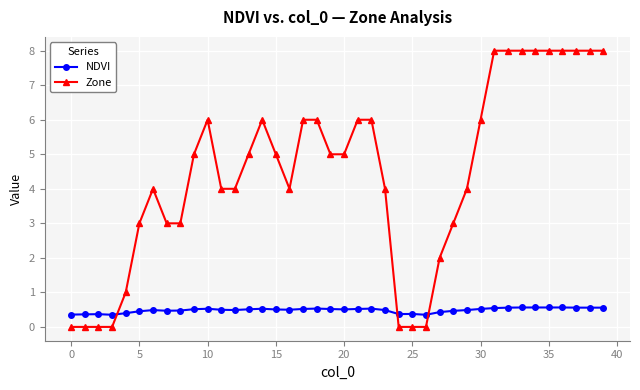

List the series in order of their peak value, lowest first.

NDVI, Zone